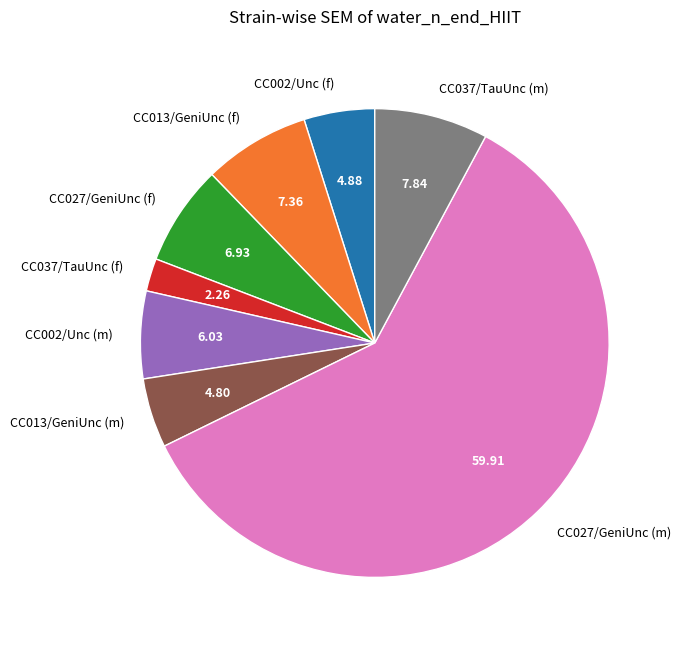

True or false: CC037/TauUnc (f) accounts for 15% of the total.

False